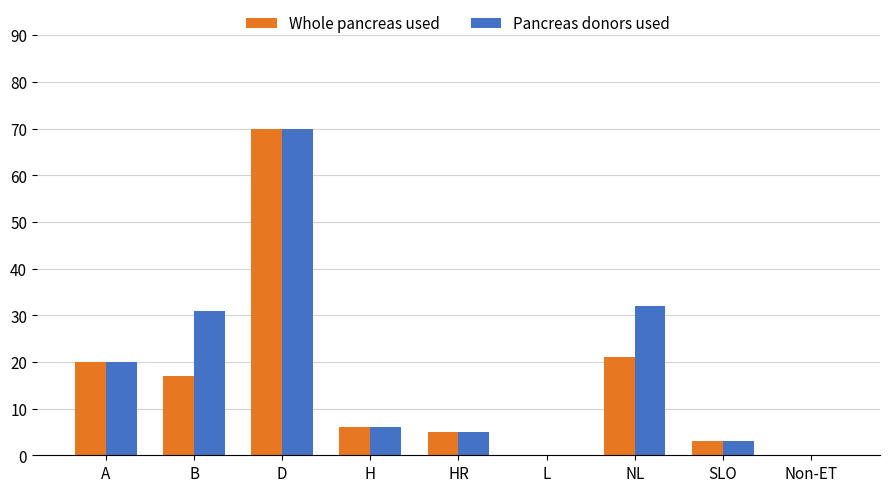

What is the difference between the Pancreas donors used values at HR and NL?

27